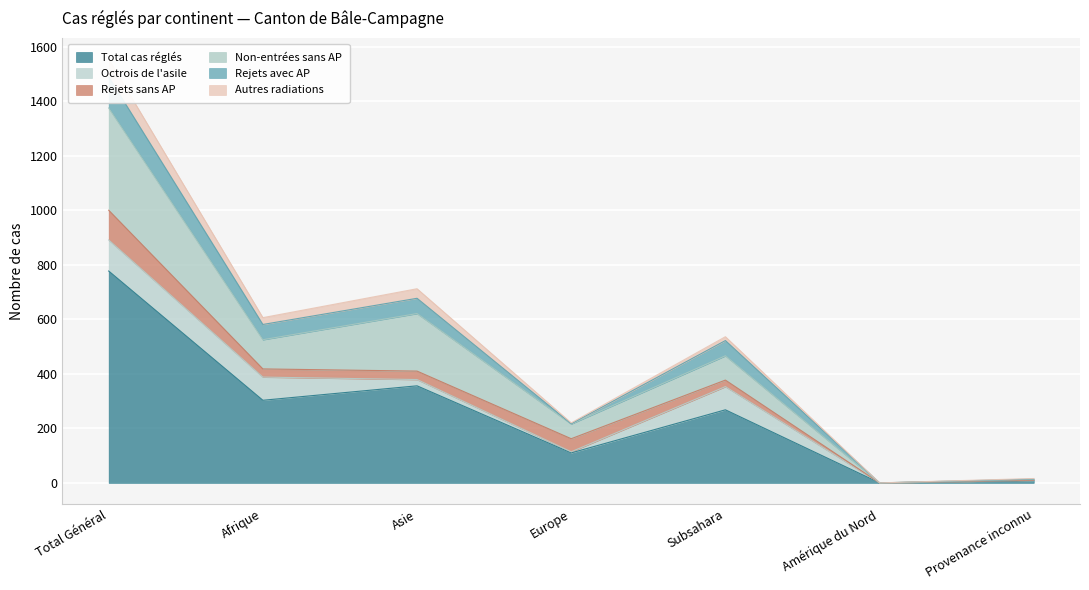

True or false: Rejets avec AP and Autres radiations cross at least once.

False